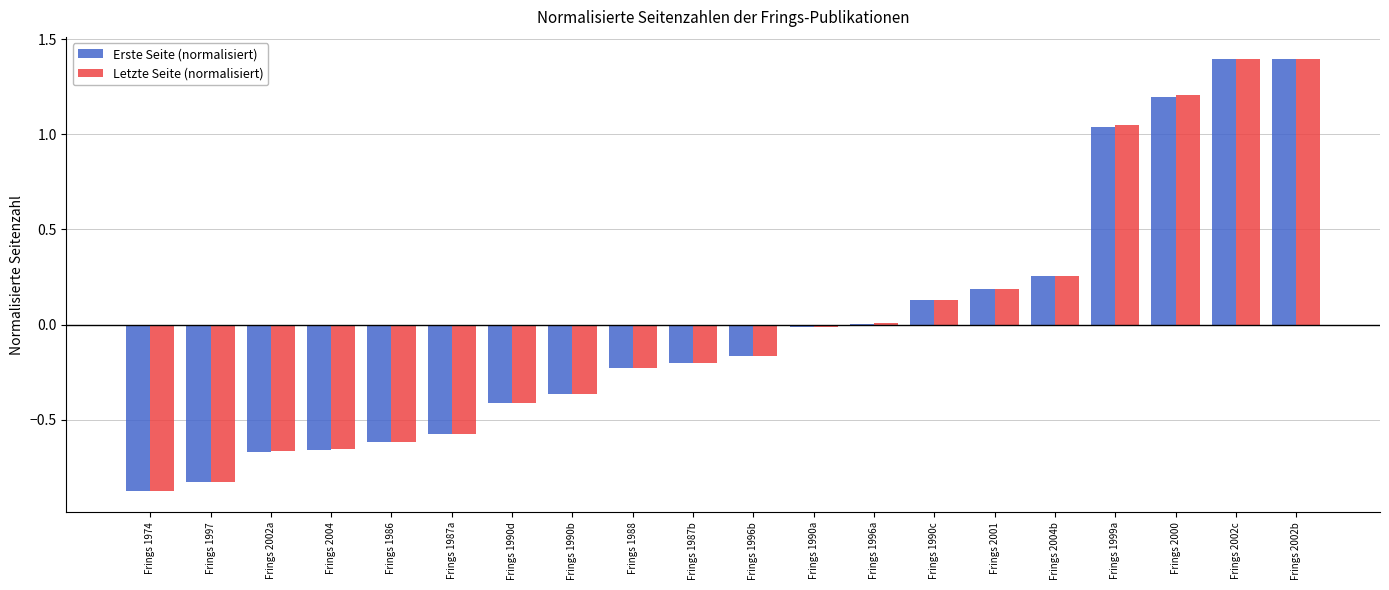

Between Frings 1997 and Frings 1988, which series saw the biggest shift?

Erste Seite (normalisiert)